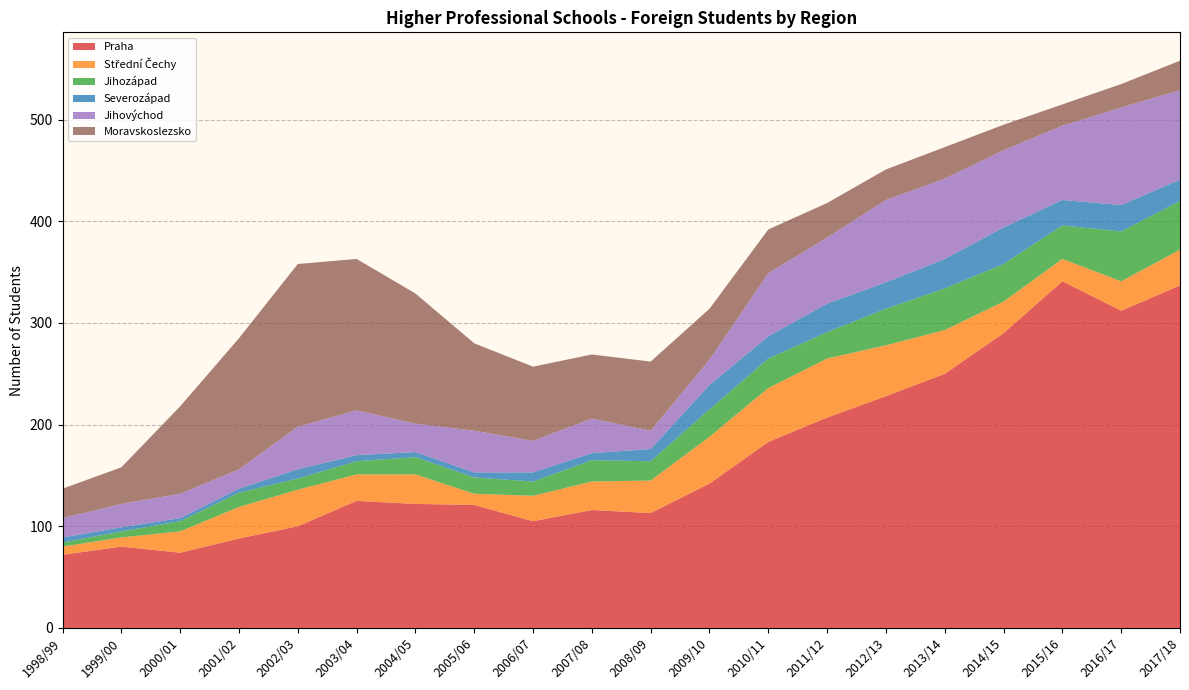

Reading left to right, extract all data points from this chart.

Praha: 72	80	74	88	100	125	122	121	105	116	113	142	183	207	228	250	290	341	312	337
Střední Čechy: 8	9	21	31	36	26	29	11	25	28	32	46	53	58	50	43	31	22	29	35
Jihozápad: 4	6	10	14	11	13	17	16	14	21	19	27	29	26	36	41	37	33	49	48
Severozápad: 5	4	3	4	9	6	5	5	9	7	12	24	22	28	26	29	36	25	26	21
Jihovýchod: 19	23	24	19	42	44	28	41	31	34	18	25	62	65	81	79	76	73	96	88
Moravskoslezsko: 29	36	86	129	160	149	128	86	73	63	68	50	43	34	30	31	25	21	23	29